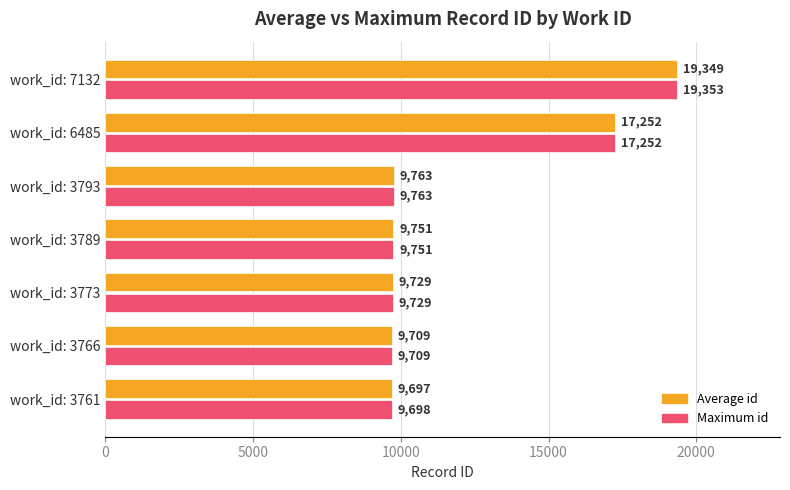

Which series has the largest total across all categories?

Maximum id